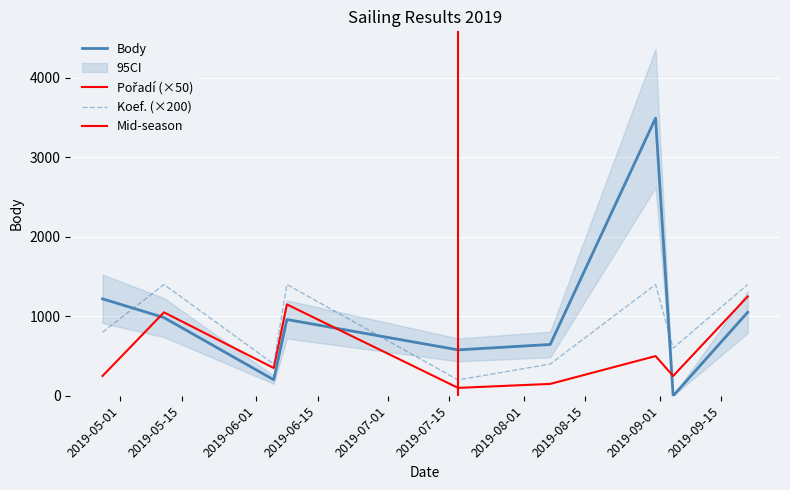

What is the highest value of the Body series?

3493